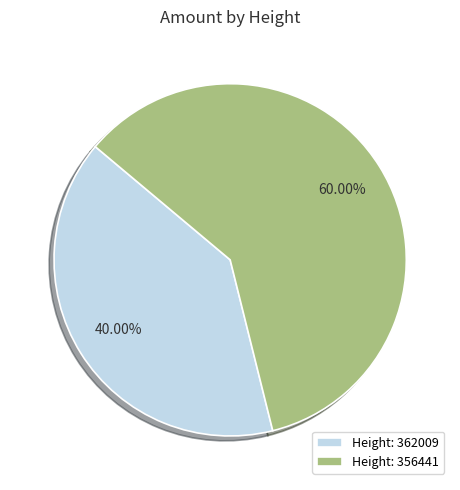

Which slice is the smallest?

Height: 362009